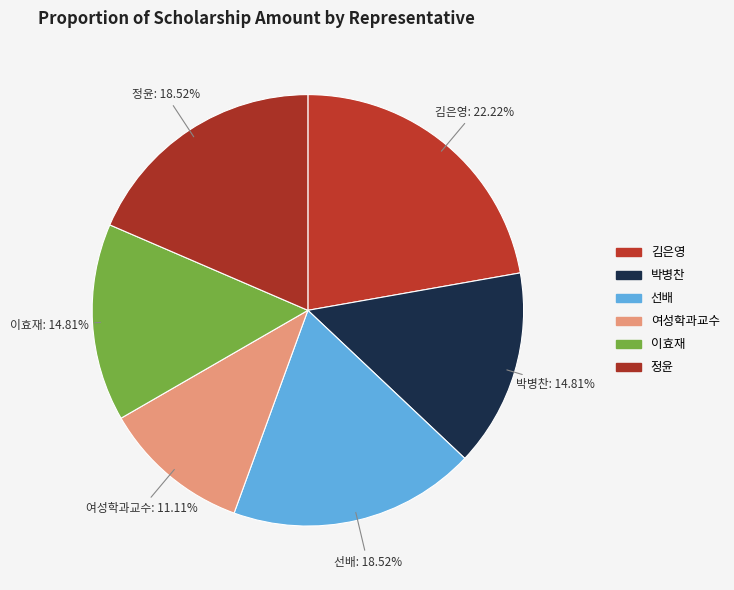

True or false: 선배 accounts for 25% of the total.

False